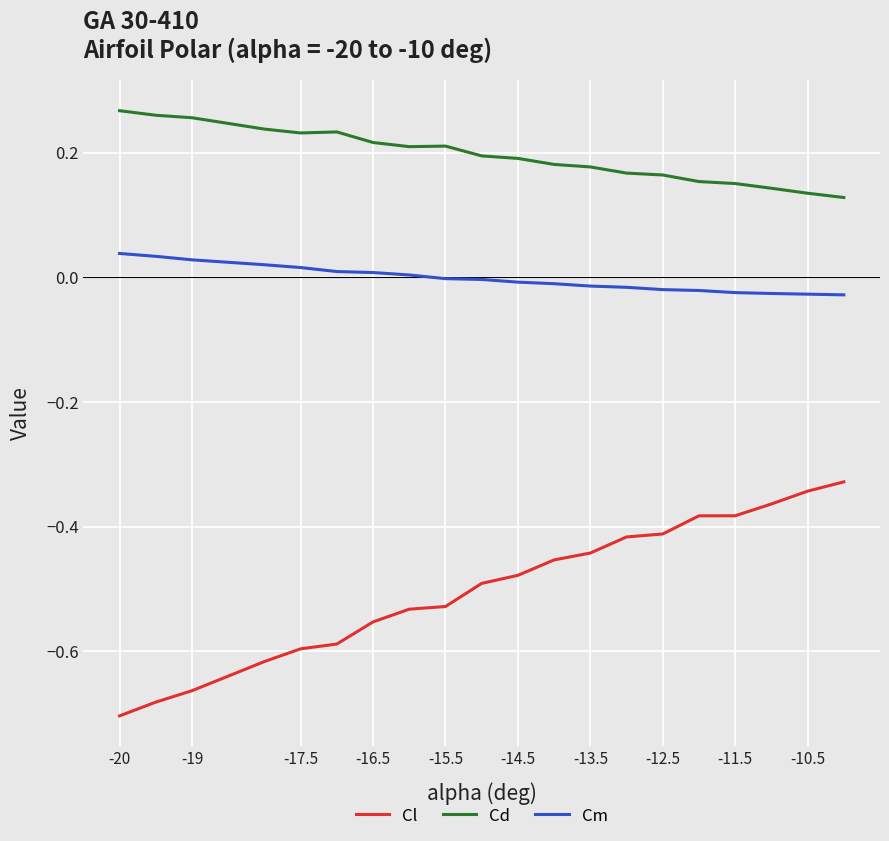

True or false: Cl and Cm intersect in this chart.

False